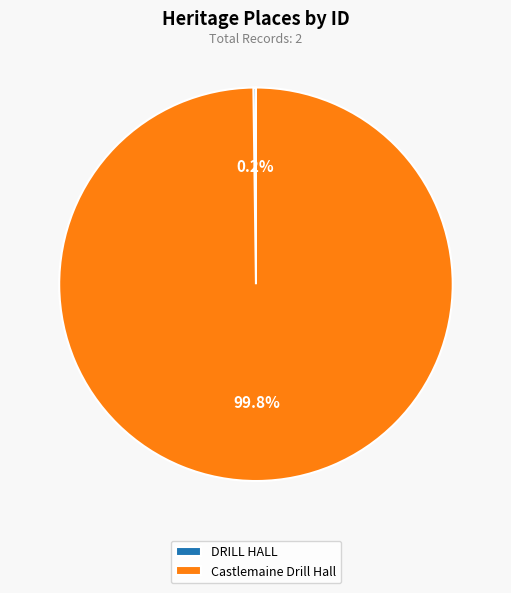

Does Castlemaine Drill Hall account for over 50% of the chart?

Yes